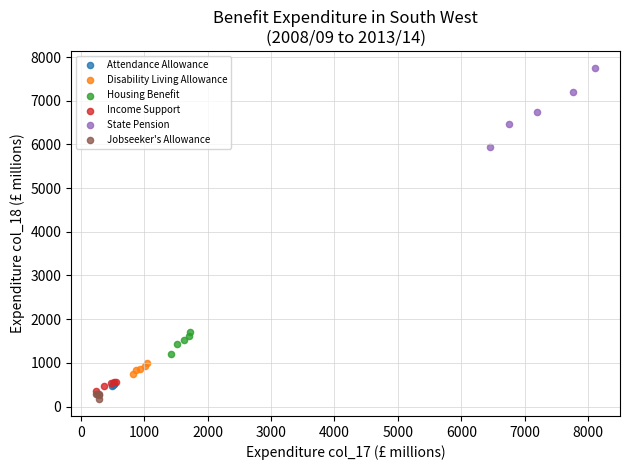

Which series has the largest Y range (max minus min)?

State Pension